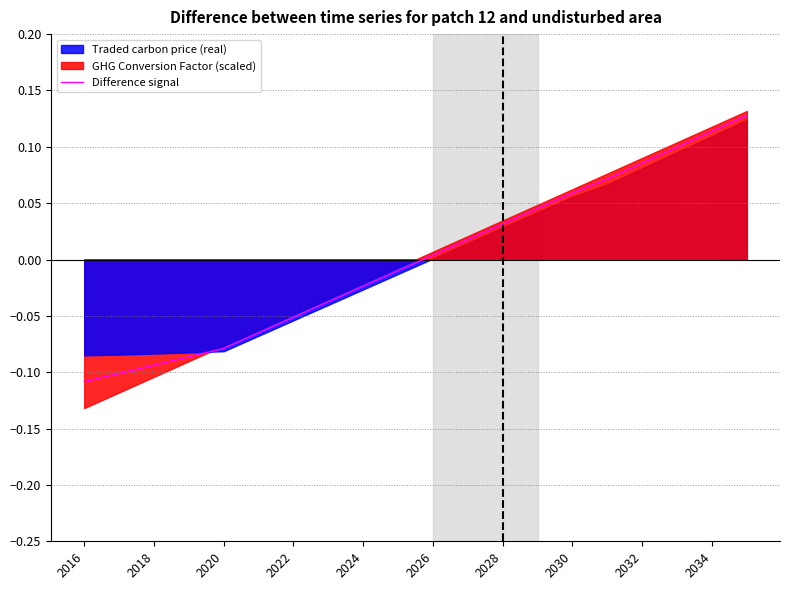

What is the smallest value displayed?

-0.1